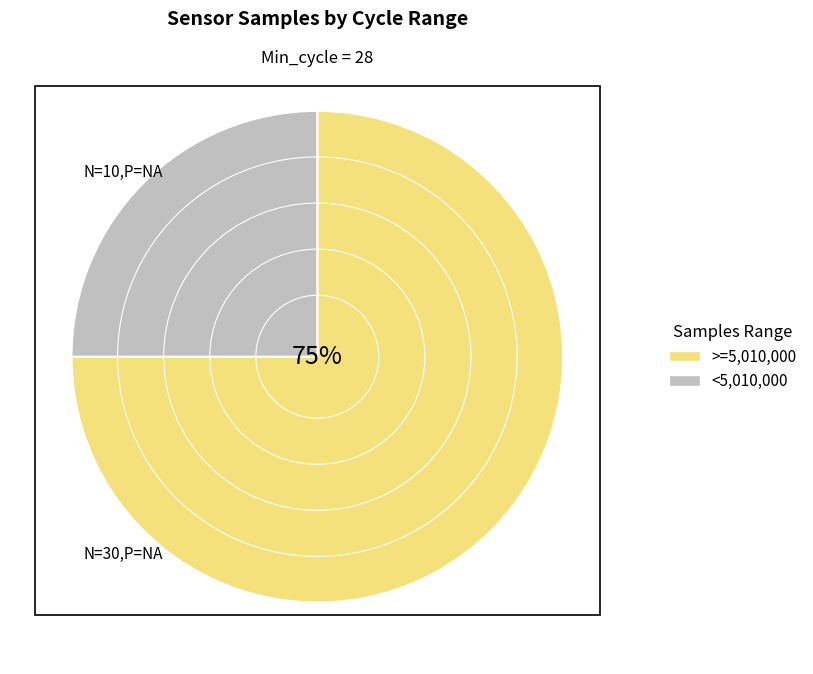

Combined, do >=5,010,000 and <5,010,000 account for over 50%?

Yes